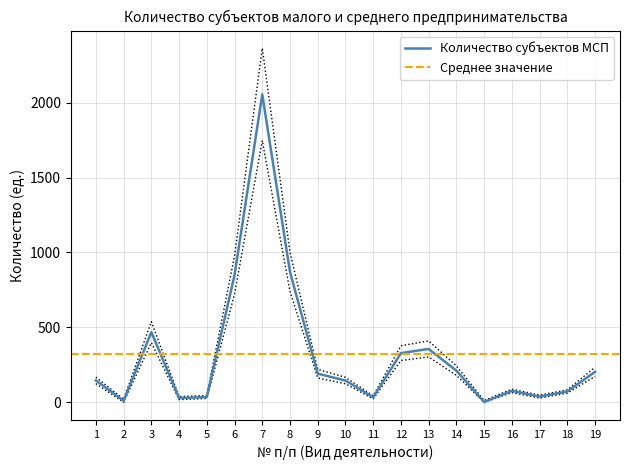

What is the change in value from 6 to 16?

-774